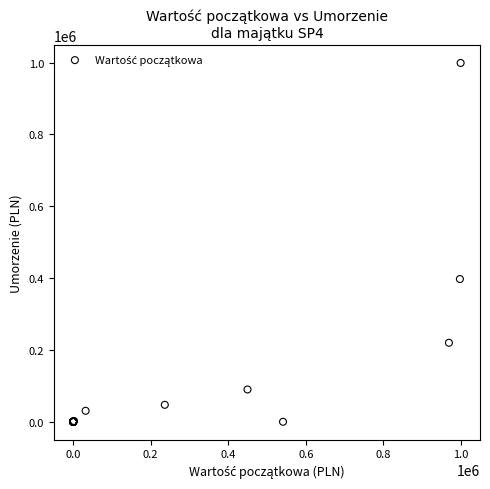

What Y value in the scatter plot is closest to 499498?

397450.5